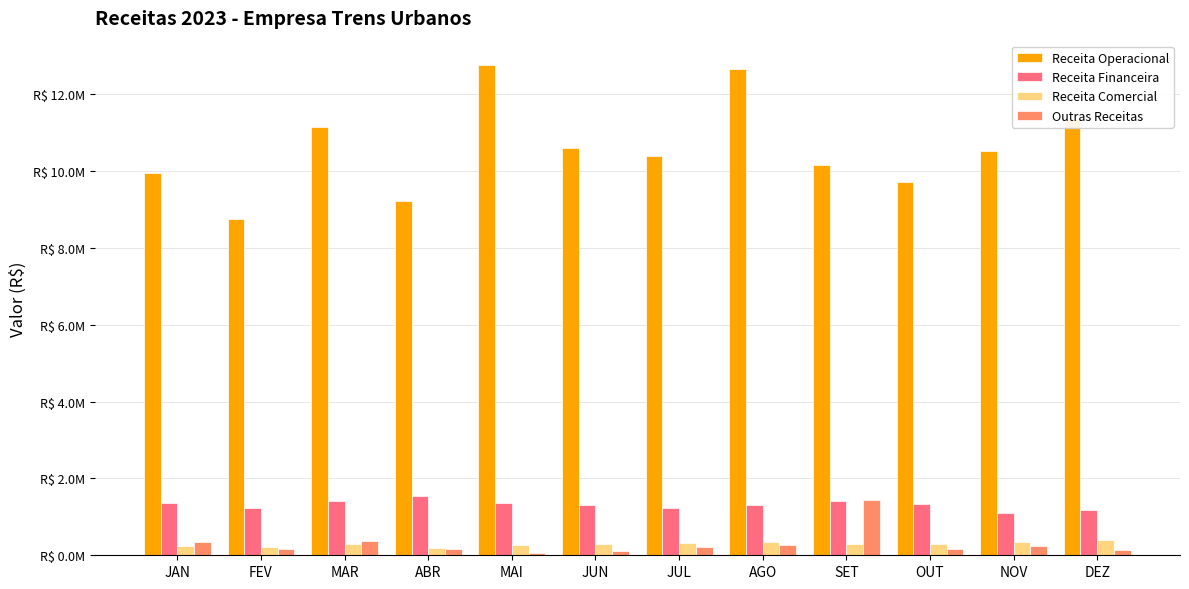

What is the difference between the second highest and minimum values in the Receita Operacional series?

3907302.6